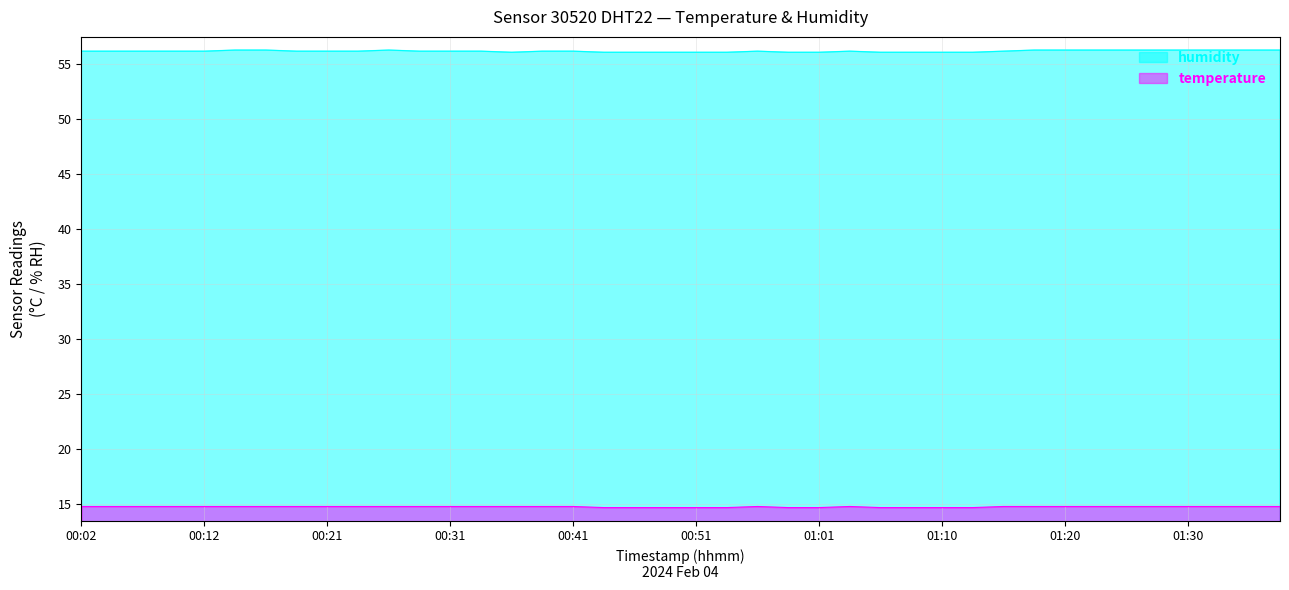

In temperature, how many points are lower than both neighbors (excluding endpoints)?

1